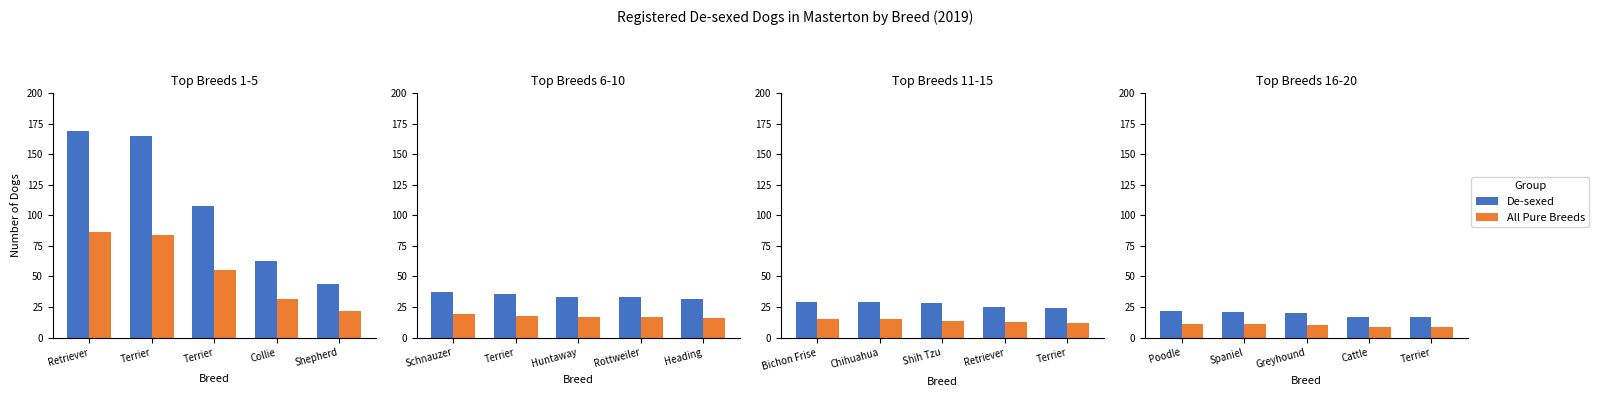

Does the chart contain stacked bars?

No